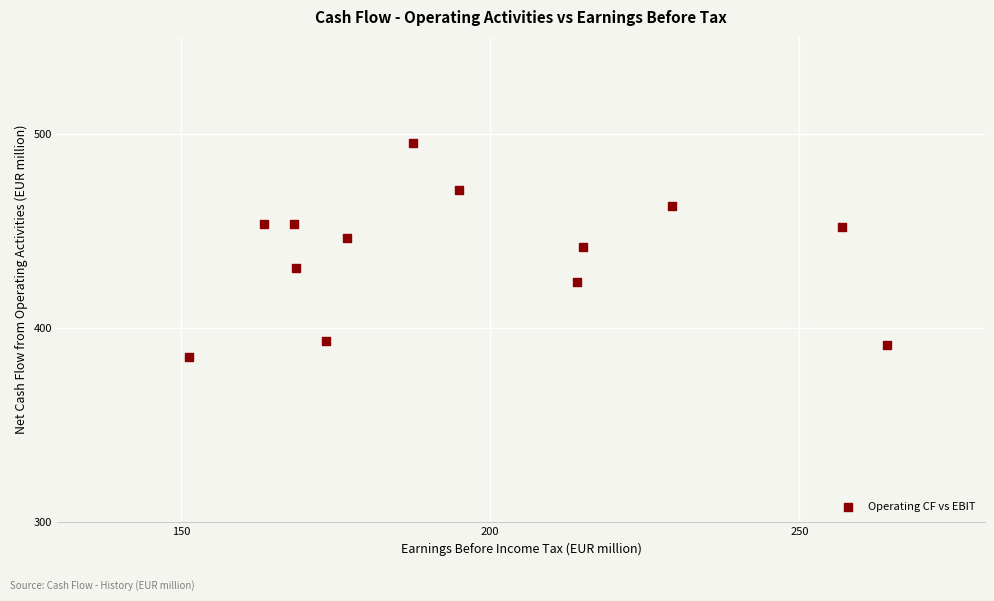

What is the range of X values (max minus min)?

112.8